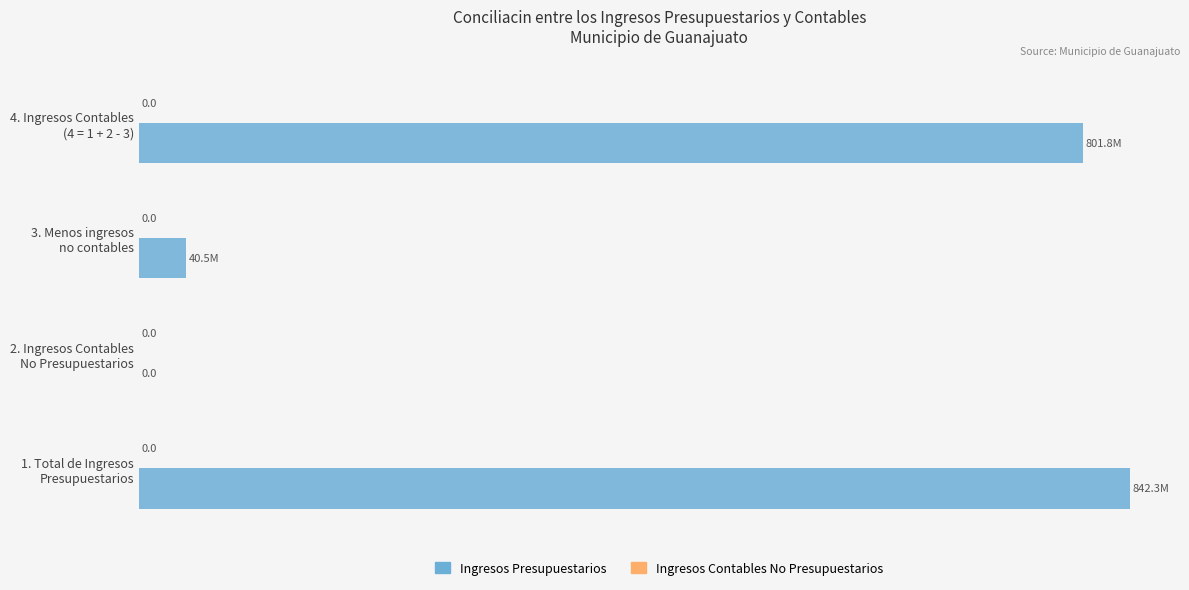

Are the bars horizontal?

Yes